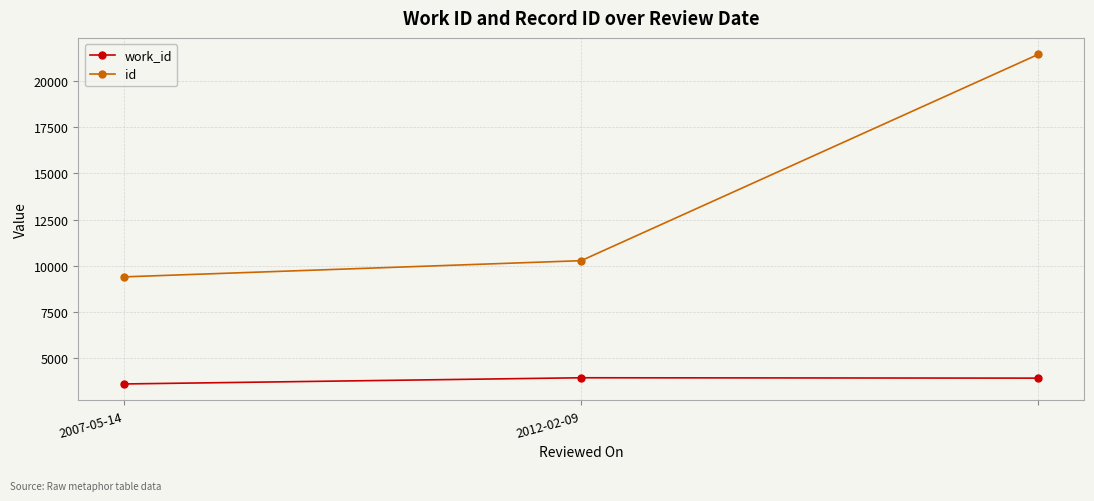

Which series has the widest spread of values?

id